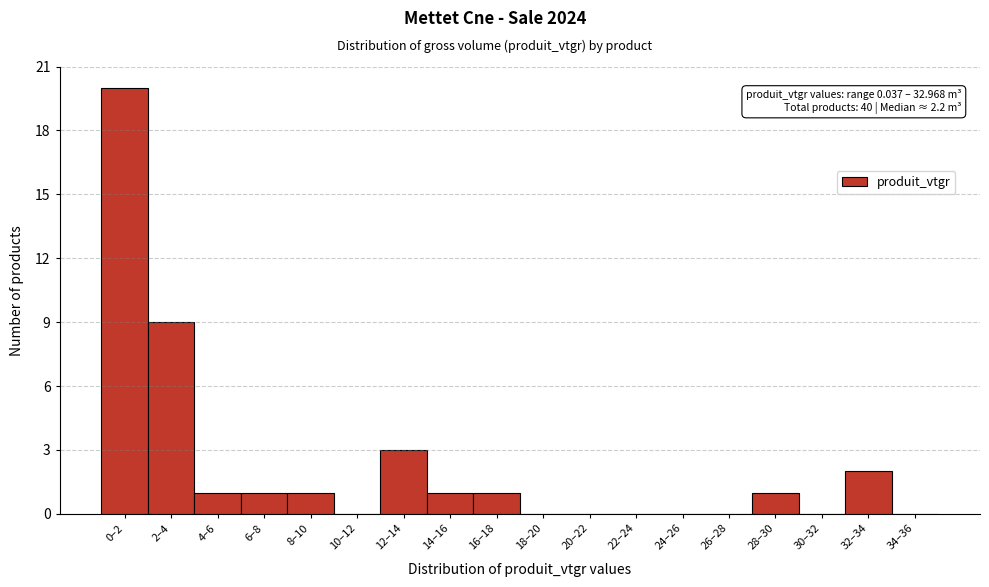

Reading right to left, extract all data points from this chart.

34–36=0	32–34=2	30–32=0	28–30=1	26–28=0	24–26=0	22–24=0	20–22=0	18–20=0	16–18=1	14–16=1	12–14=3	10–12=0	8–10=1	6–8=1	4–6=1	2–4=9	0–2=20